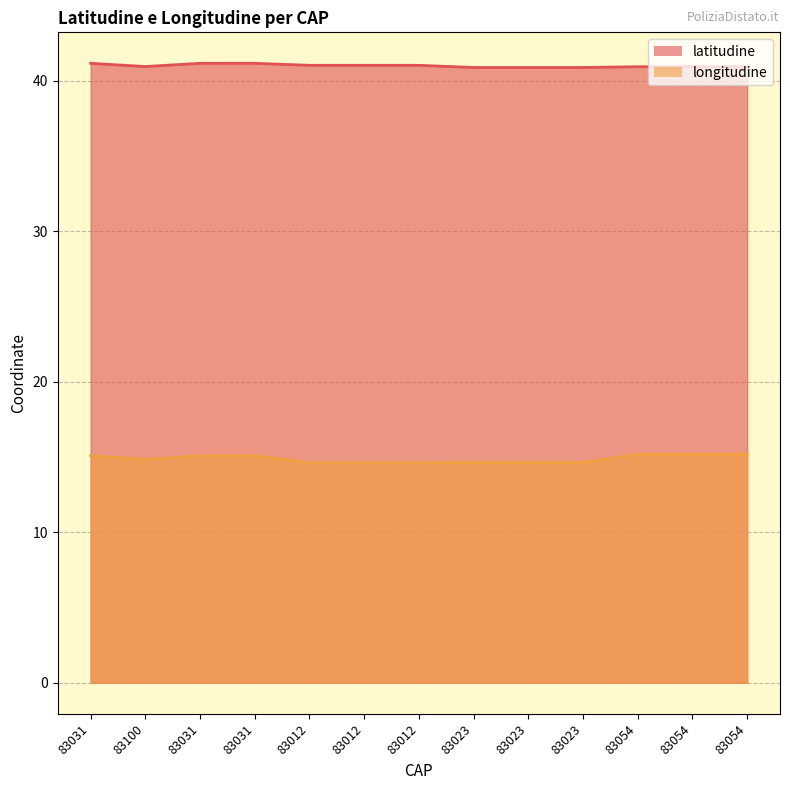

List the series in order of their overall mean, lowest first.

longitudine, latitudine